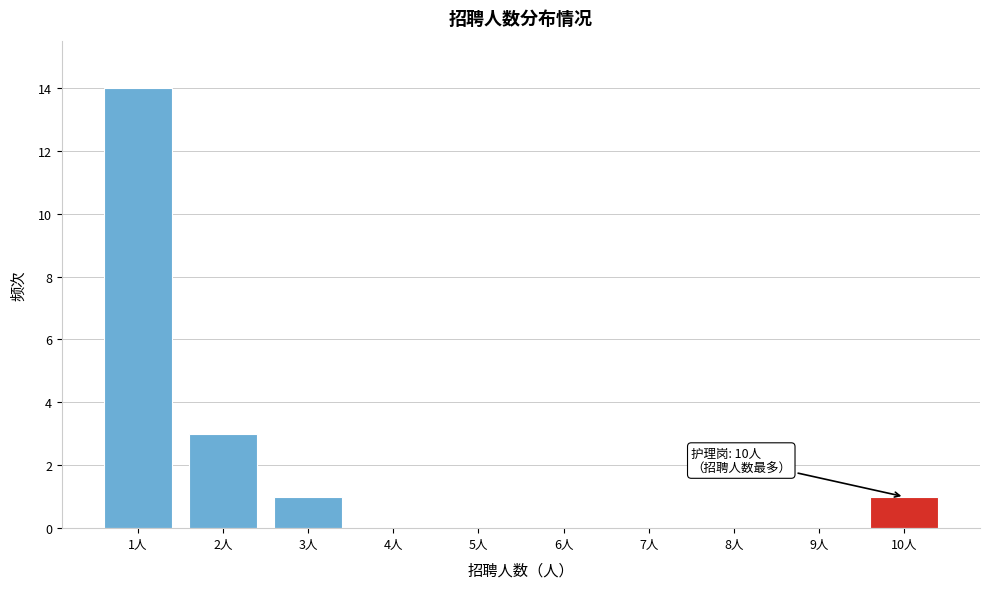

Over which range of the x-axis is the bar tallest?

0.5 to 1.5